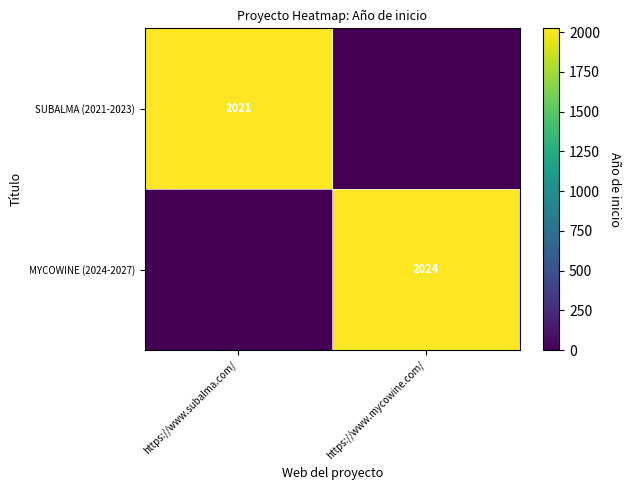

What is the difference between the SUBALMA (2021-2023) values at https://www.mycowine.com/ and https://www.subalma.com/?

2021